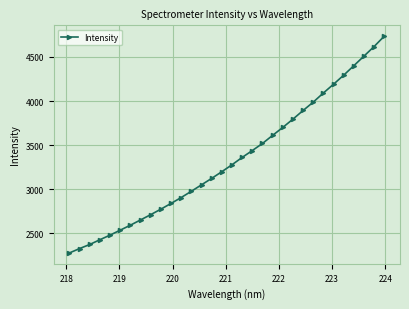

What is the difference between the maximum and minimum values?

2456.3